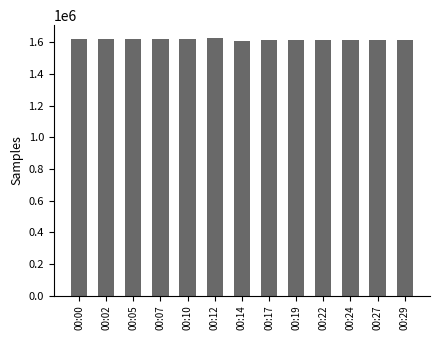

The value at 00:24 is 1615251. True or false?

True